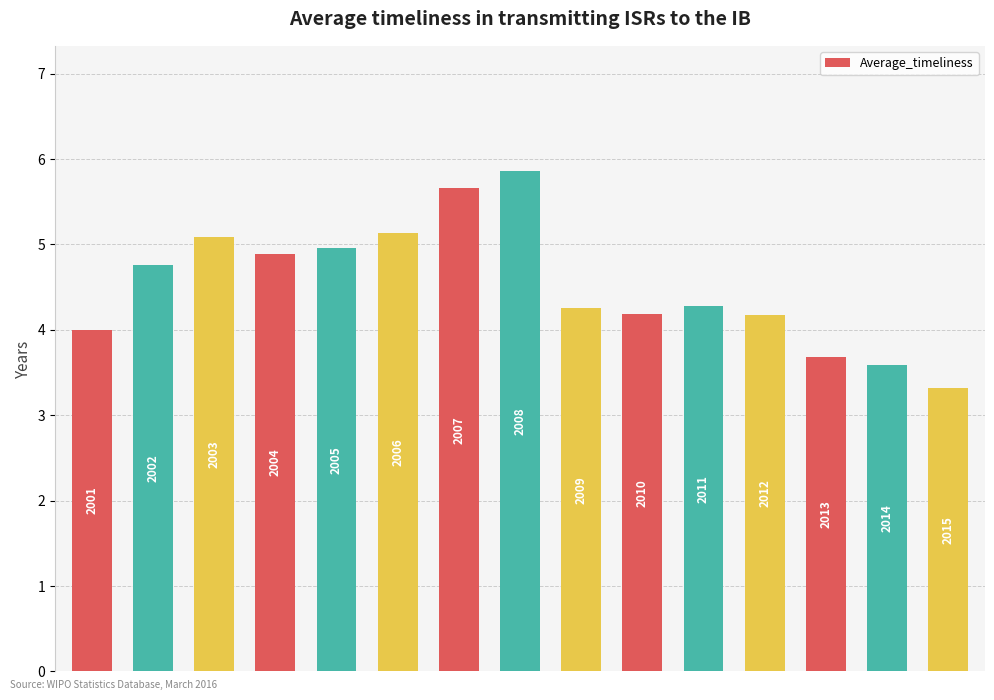

List the labels in order of value, smallest first.

14, 13, 12, 0, 11, 9, 8, 10, 1, 3, 4, 2, 5, 6, 7